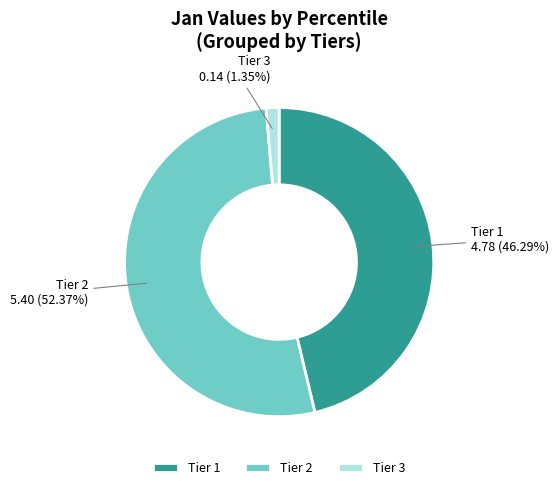

Which has a higher value, Tier 1 or Tier 2?

Tier 2